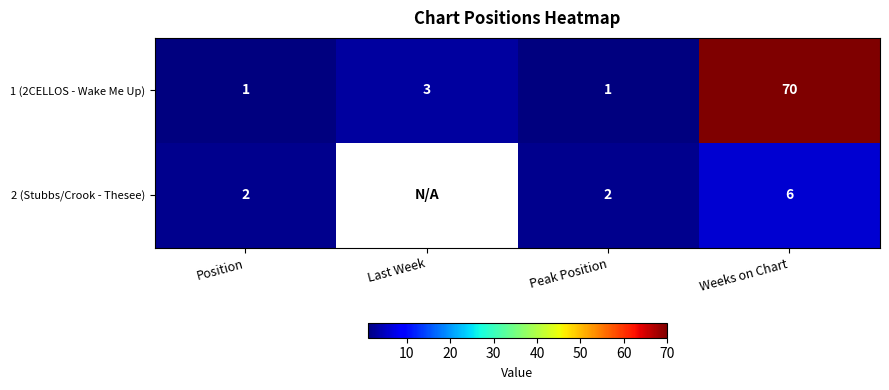

Which category has the highest value in the 1 (2CELLOS - Wake Me Up) series?

Weeks on Chart